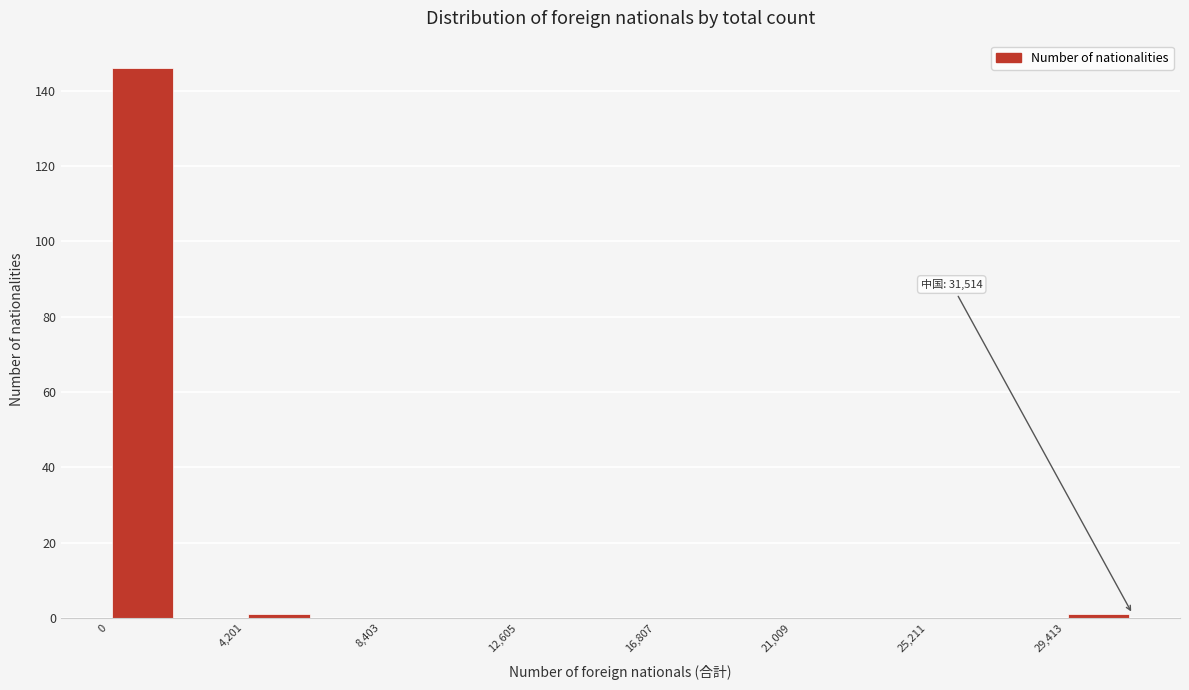

Which range on the x-axis has the tallest bar?

0 to 2000